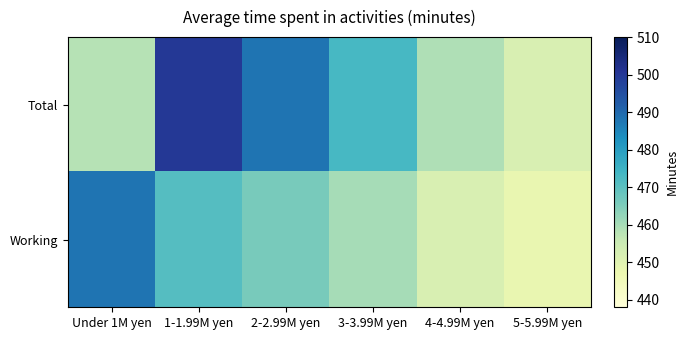

At 5-5.99M yen, list the series in order from largest to smallest.

Total, Working